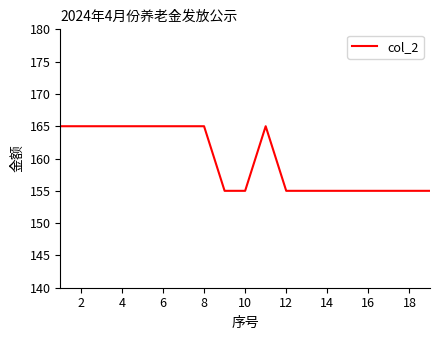

Reading left to right, extract all data points from this chart.

165	165	165	165	165	165	165	165	155	155	165	155	155	155	155	155	155	155	155